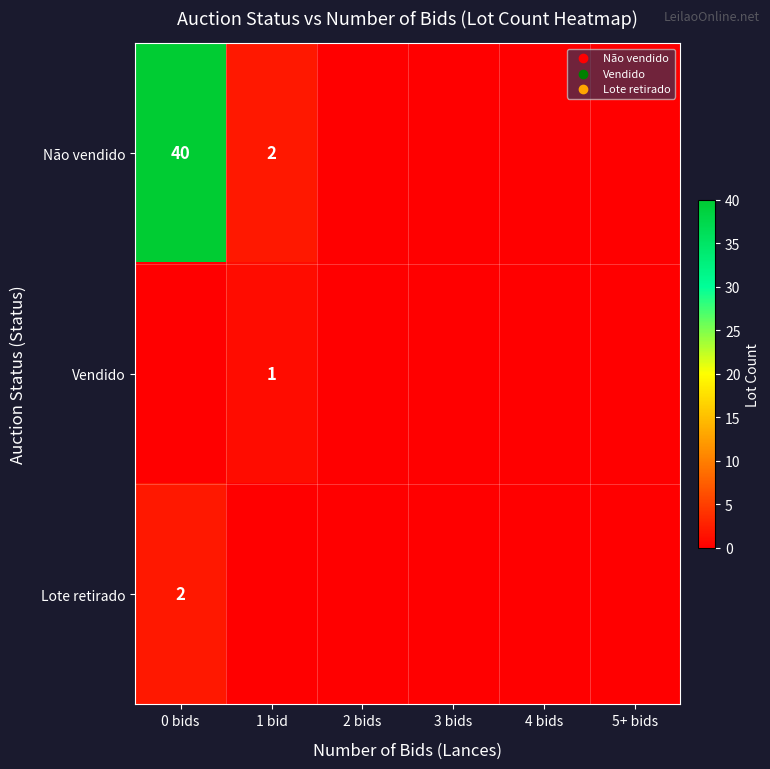

The value of Não vendido at 0 bids is 40. True or false?

True